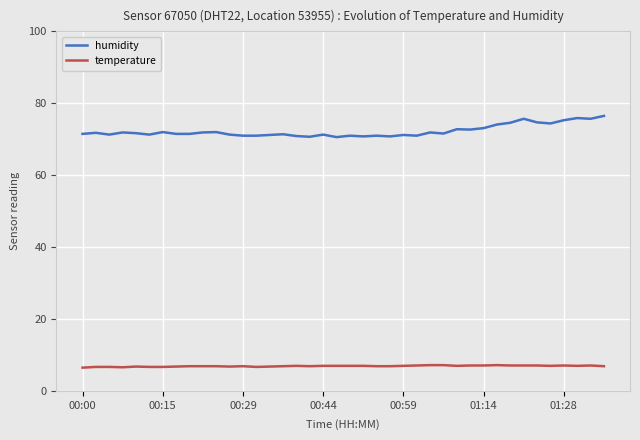

List the series in order of their overall mean, highest first.

humidity, temperature